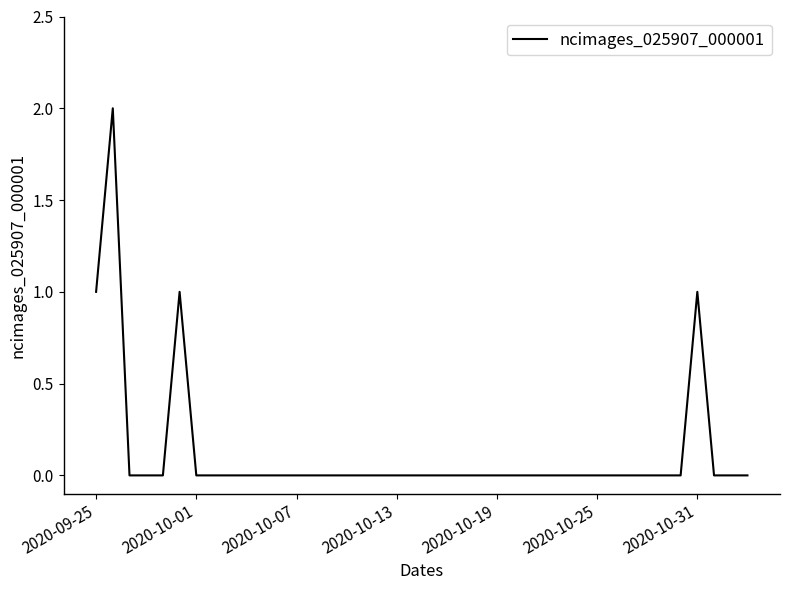

Reading right to left, what are all the values shown in this chart?

0	0	0	1	0	0	0	0	0	0	0	0	0	0	0	0	0	0	0	0	0	0	0	0	0	0	0	0	0	0	0	0	0	0	1	0	0	0	2	1